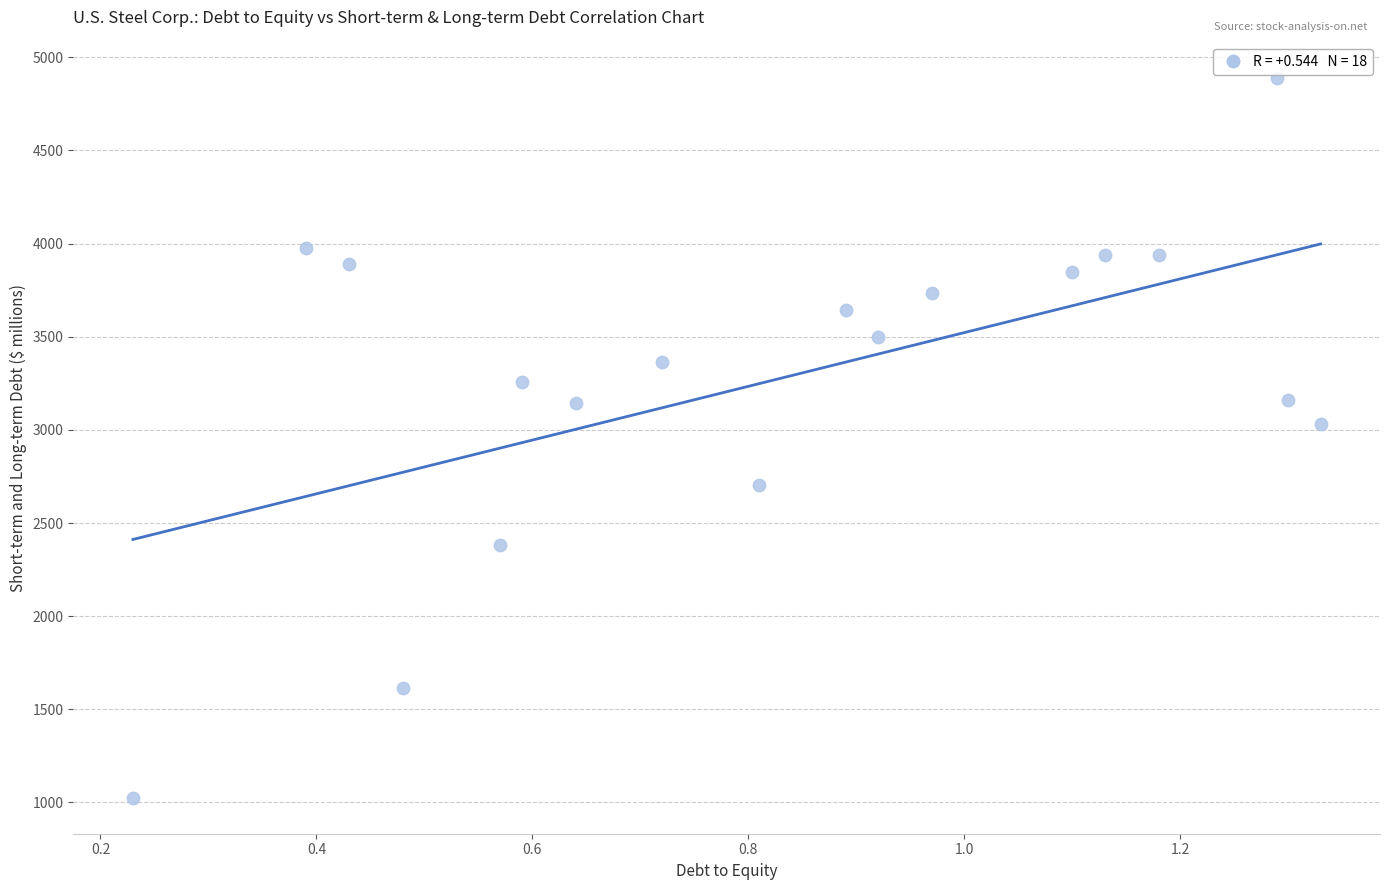

What is the range of Y values (max minus min)?

3862